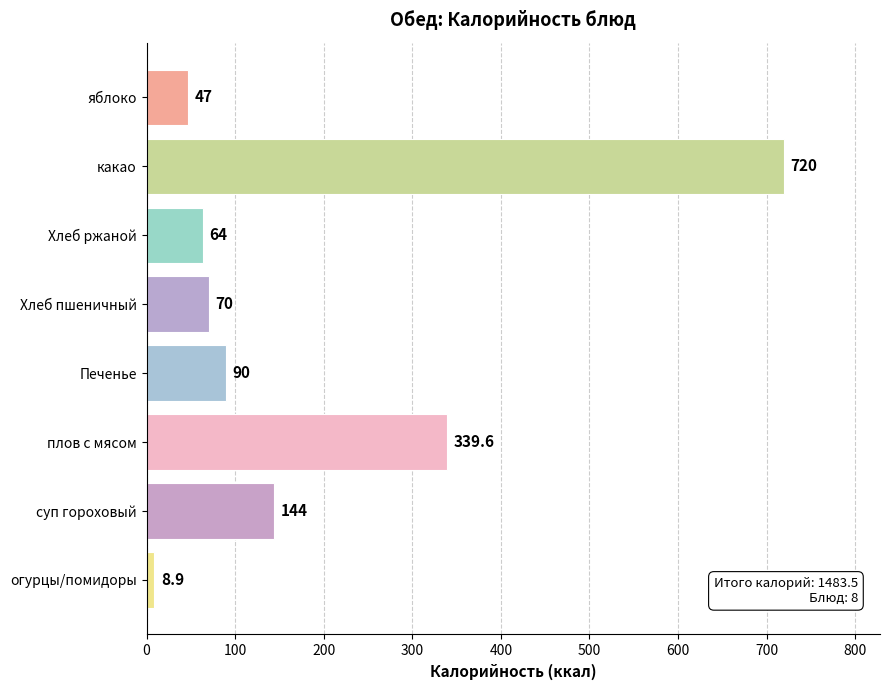

What is the approximate value at Хлеб ржаной?

64.0